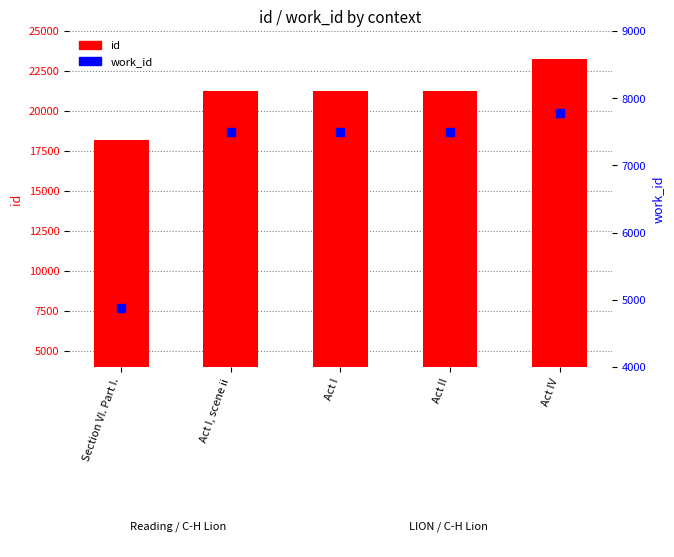

Between Act I, scene ii and Act II, which series saw the biggest shift?

id